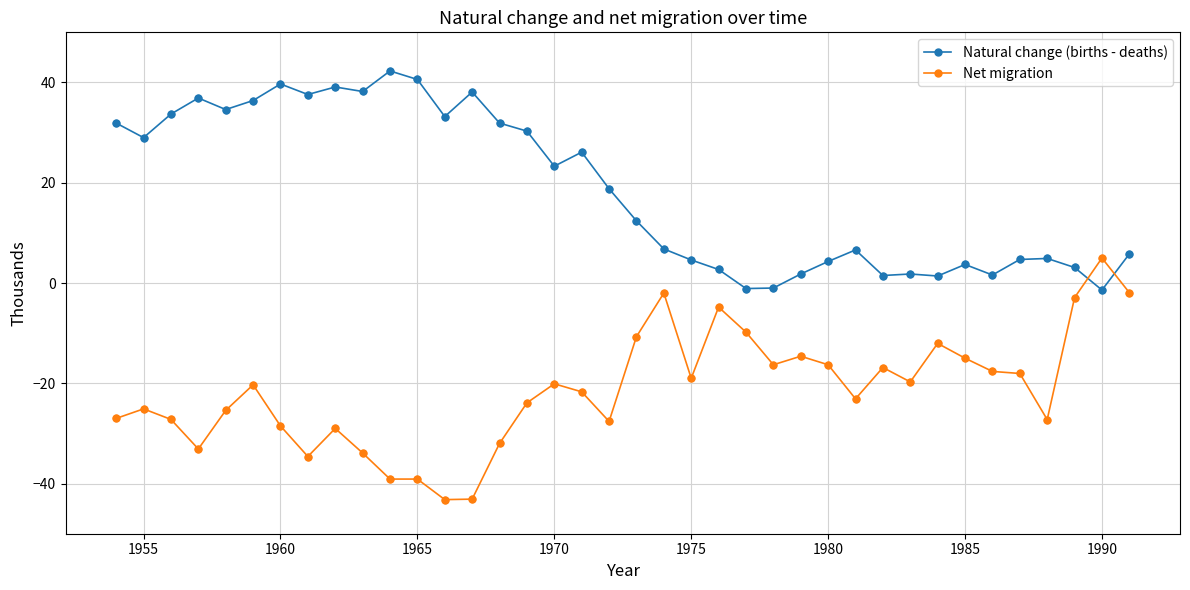

Which series has the largest total across all categories?

Natural change (births - deaths)